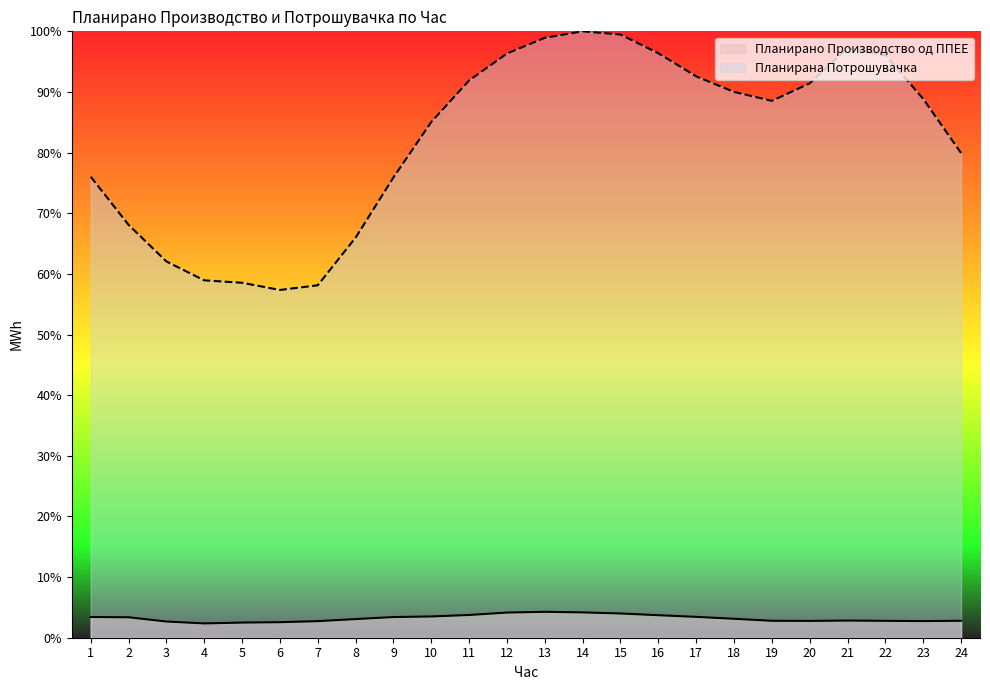

The value of Планирана Потрошувачка at 13 is 98.9. True or false?

True